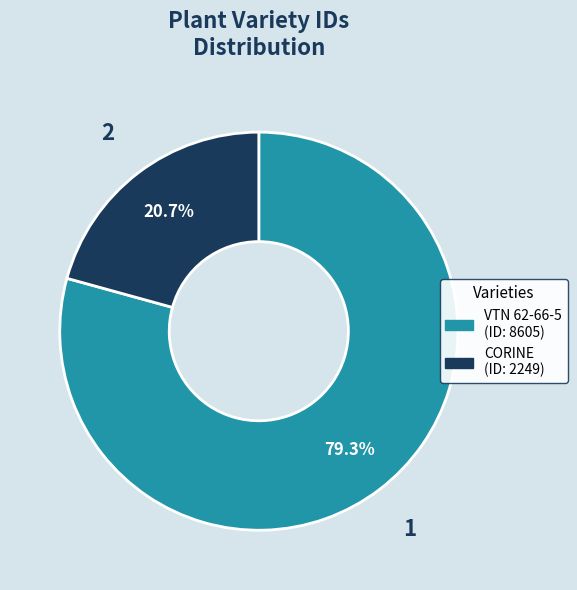

What is the smallest slice in the pie chart?

CORINE